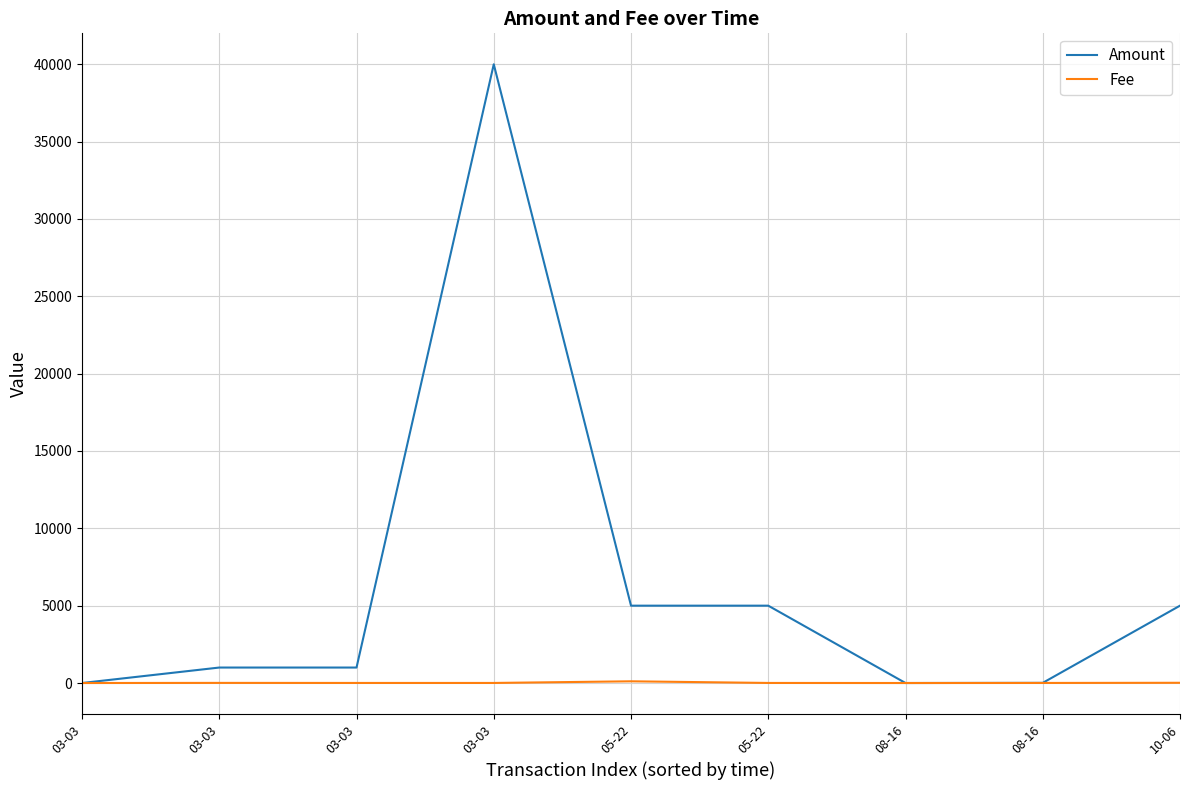

Which series changed the most between 05-22 and 05-22?

Fee